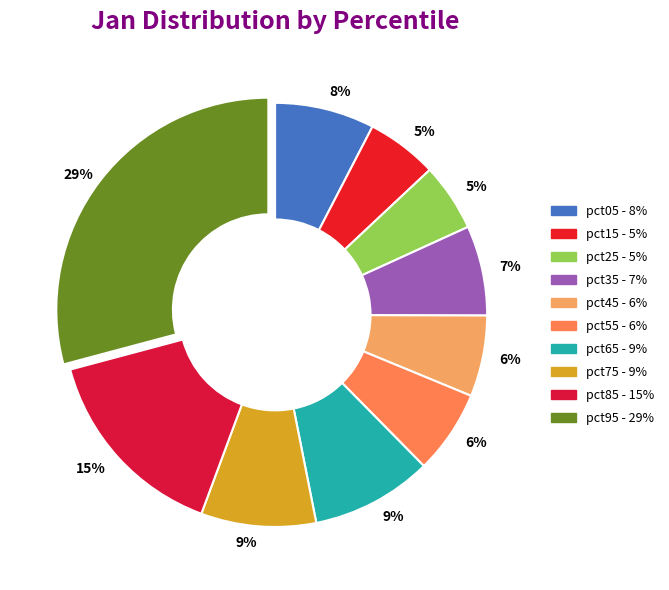

Which category has the biggest portion of the pie?

pct95